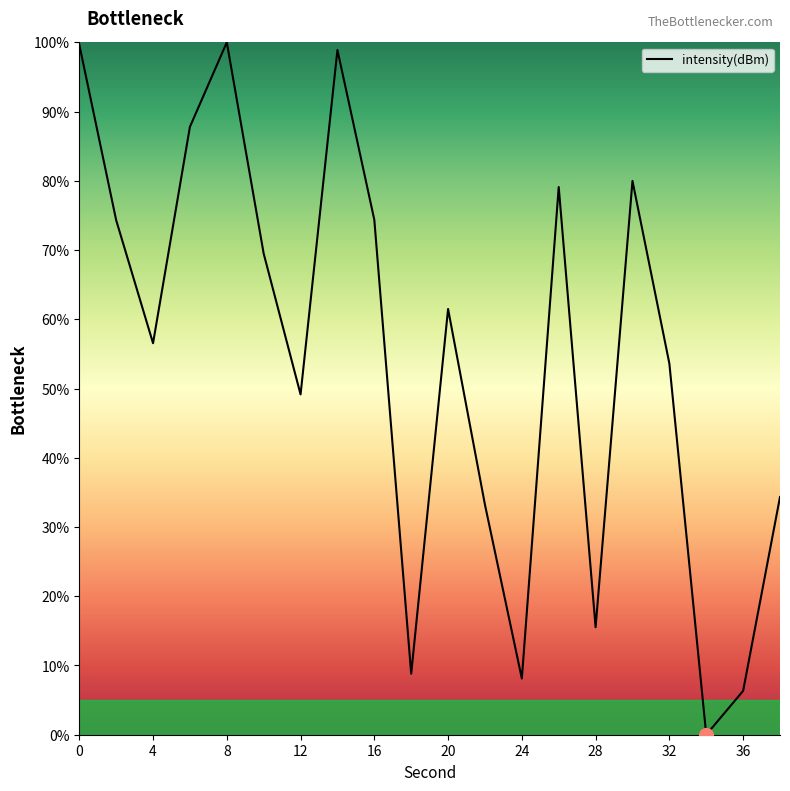

What is the maximum value shown in the chart?

100.0